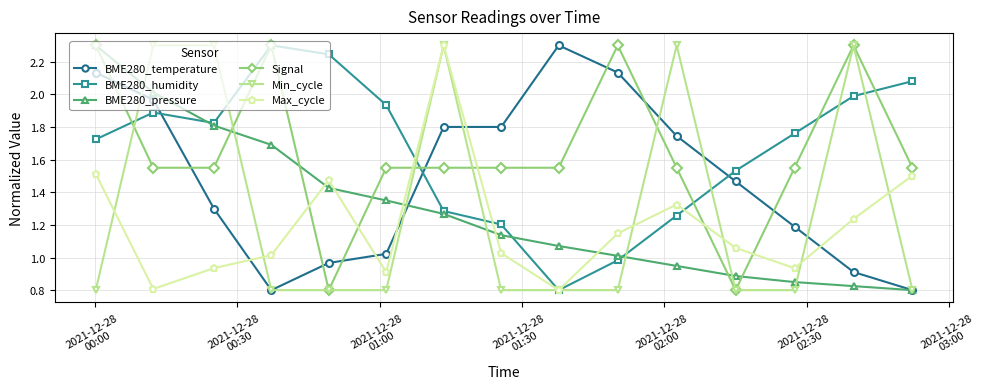

What is the maximum value for Min_cycle?

2.3